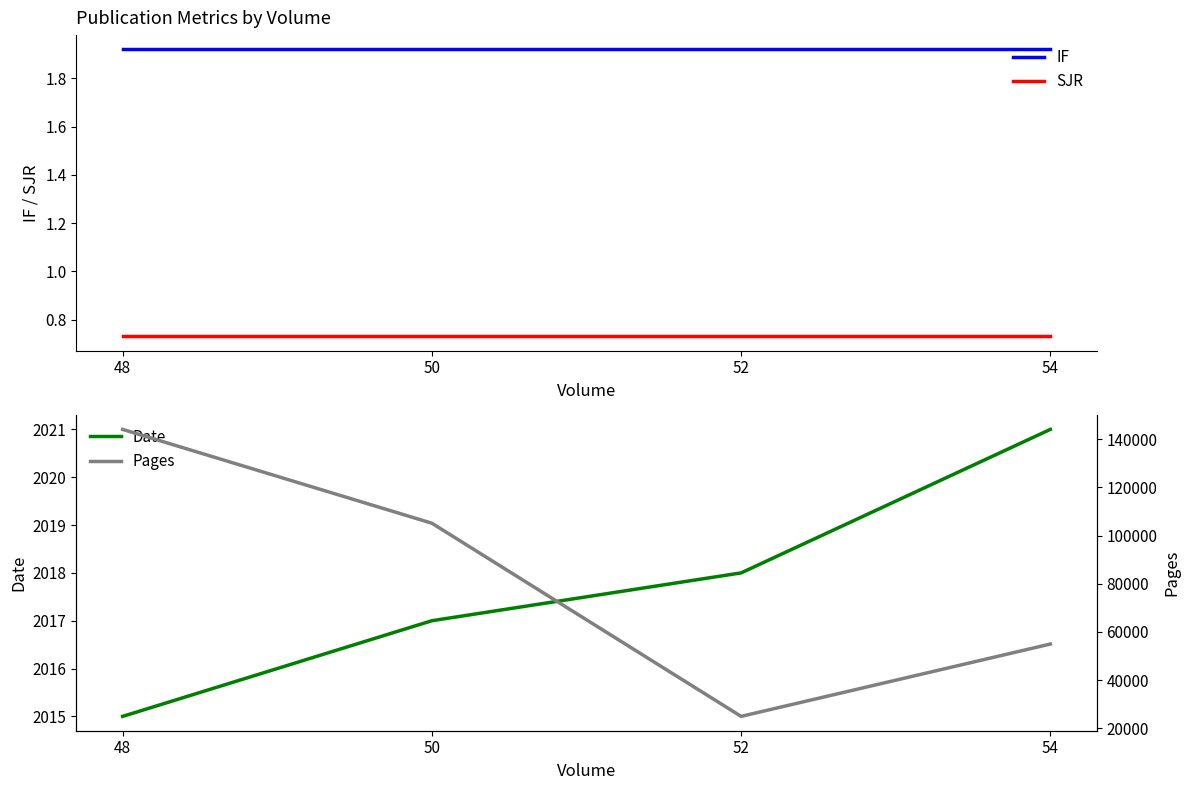

Which series has the widest spread of values?

Pages